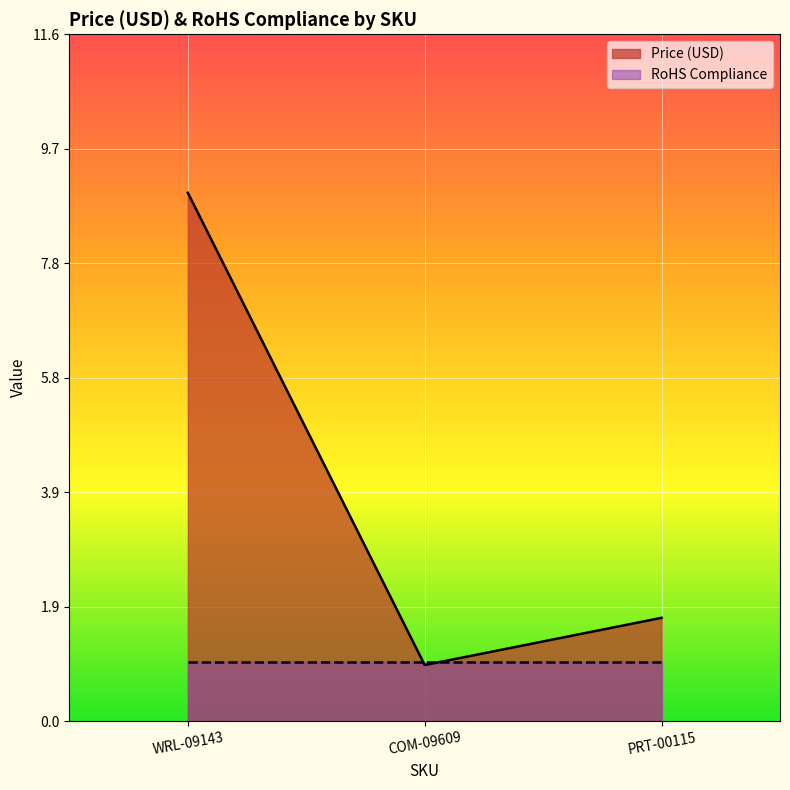

At which category does the chart reach its minimum across all series?

COM-09609